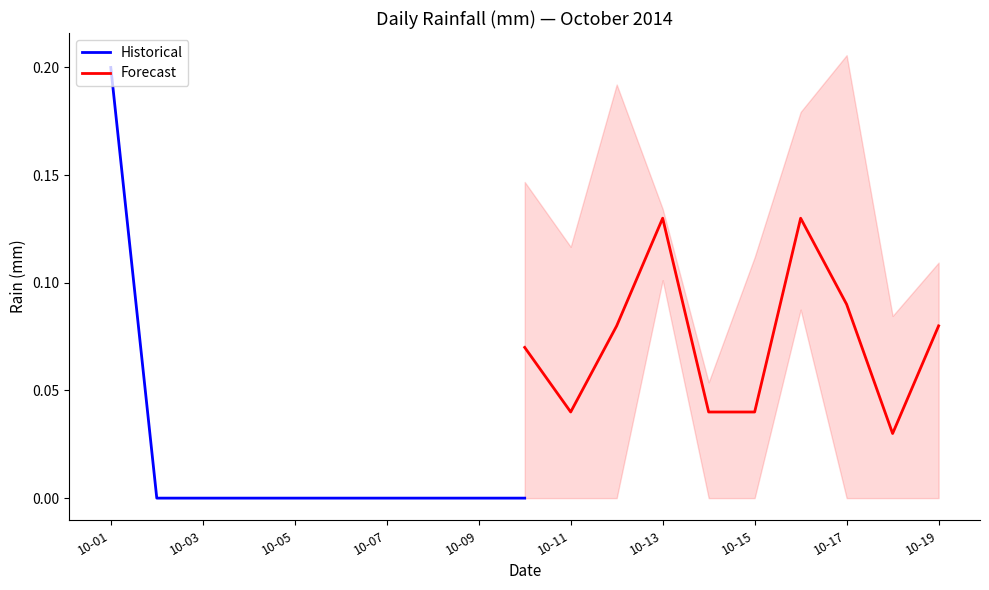

True or false: Historical has a value of 0.0 at 10-07.

True